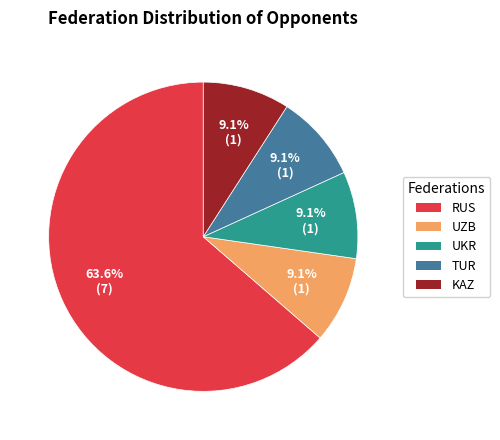

To the nearest percent, what percentage of the pie is UKR?

9%